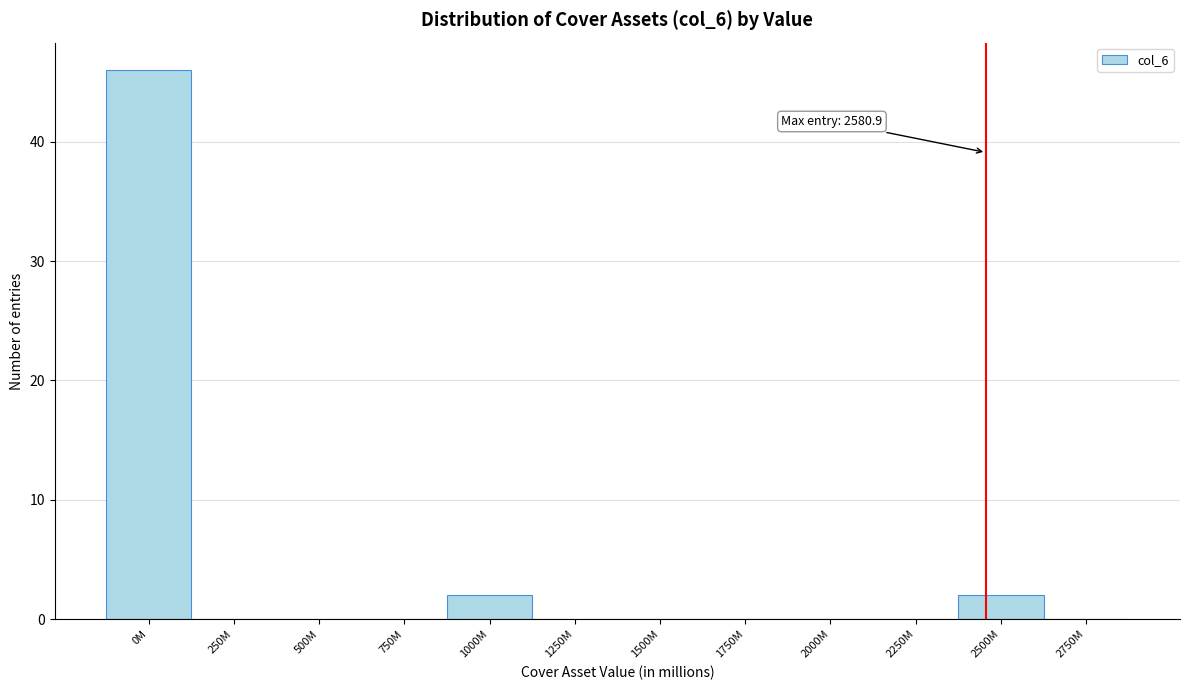

Reading right to left, transcribe all the data shown in this chart.

2750M=0	2500M=2	2250M=0	2000M=0	1750M=0	1500M=0	1250M=0	1000M=2	750M=0	500M=0	250M=0	0M=46